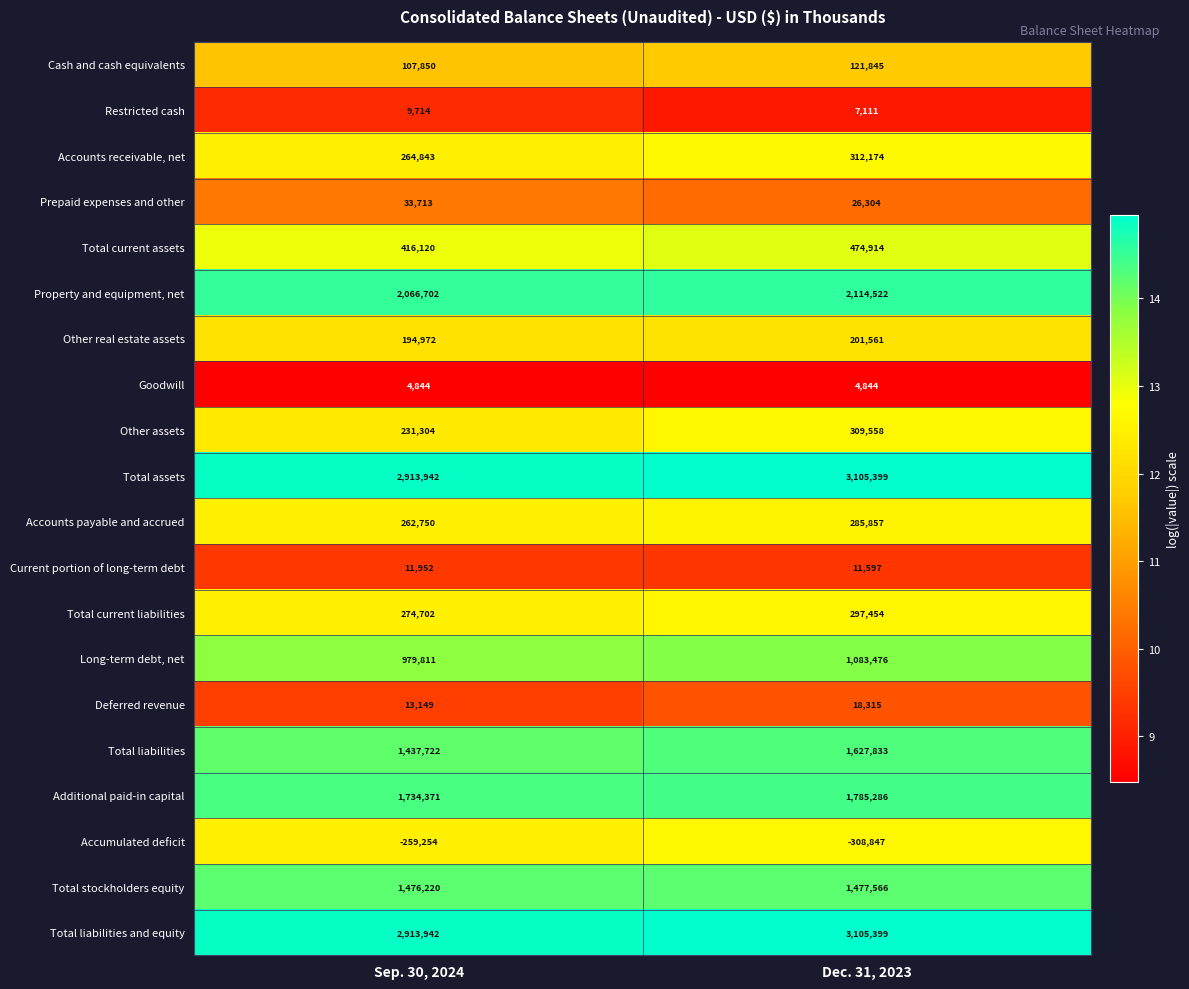

Where is Cash and cash equivalents nearest to the value 114847?

Sep. 30, 2024